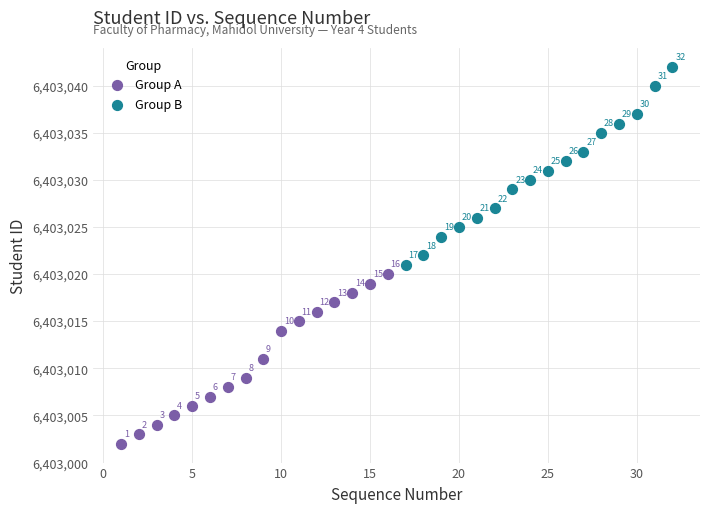

Which series reaches the minimum Y coordinate?

Group A